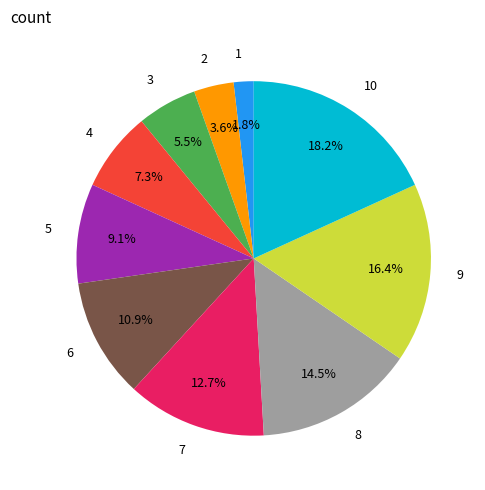

How much of the chart is everything except 6?

89.1%